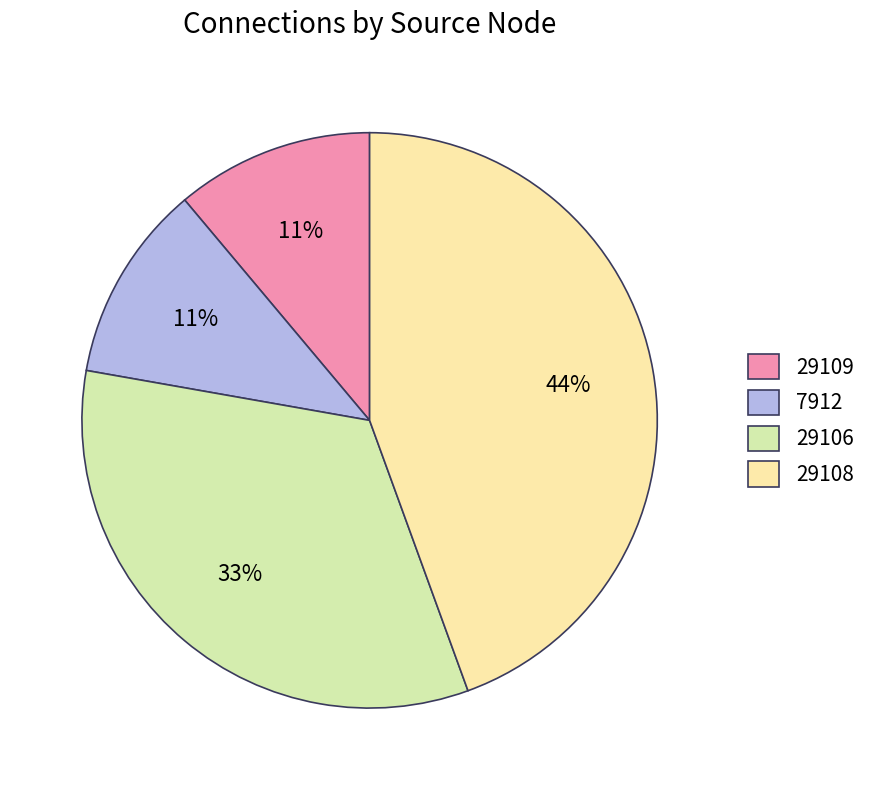

How many segments does this pie chart have?

4